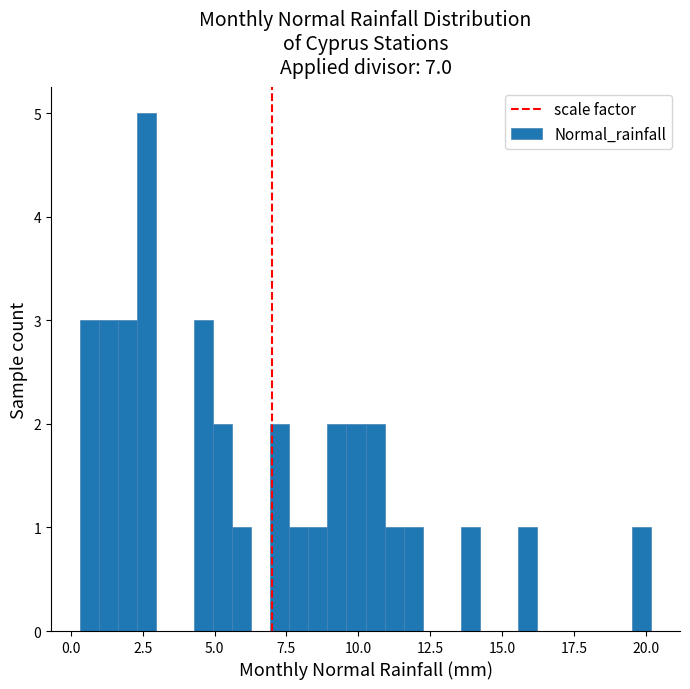

Read against the x-axis, roughly where is the centre of the tallest bar?

2.5